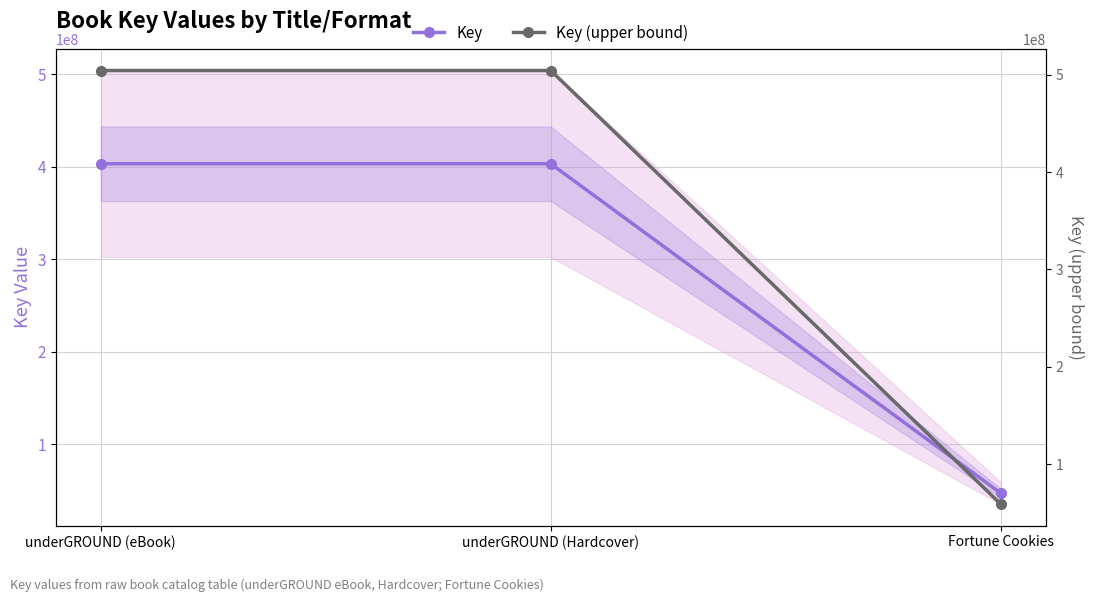

What position from the left is underGROUND (Hardcover)?

2